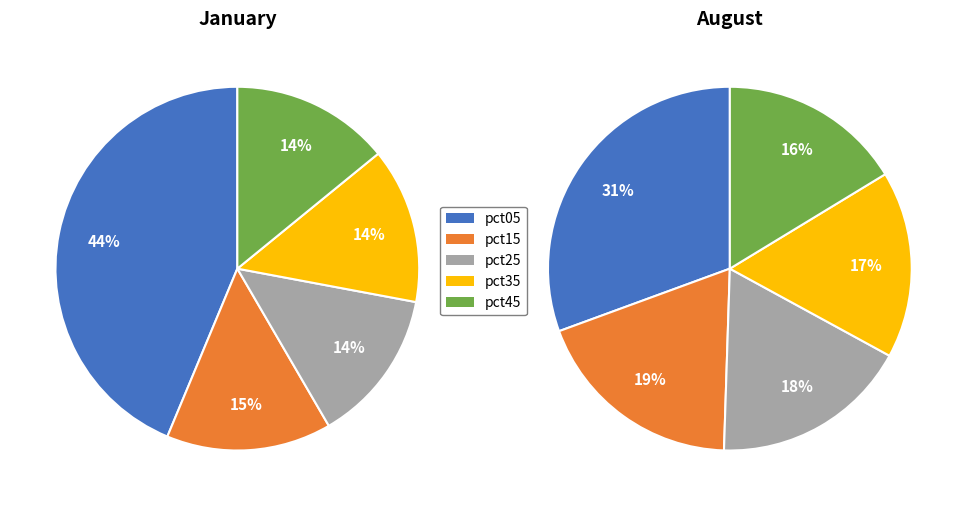

How many slices are in this pie chart?

10